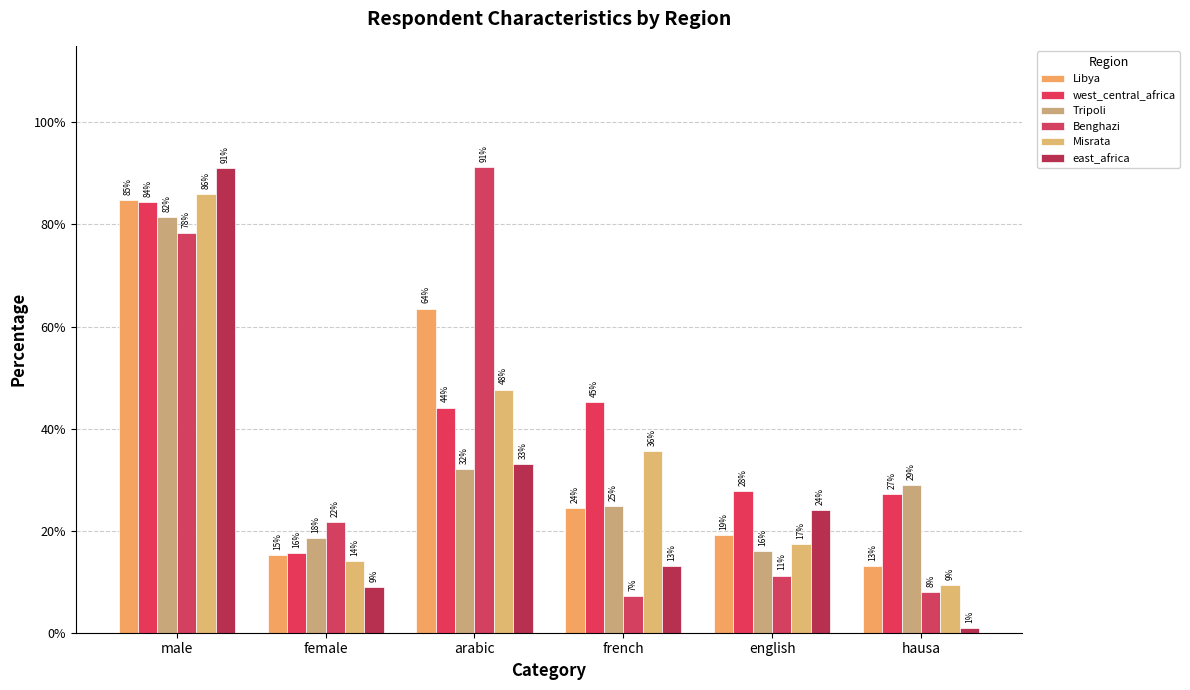

What is the maximum value for Libya?

0.8